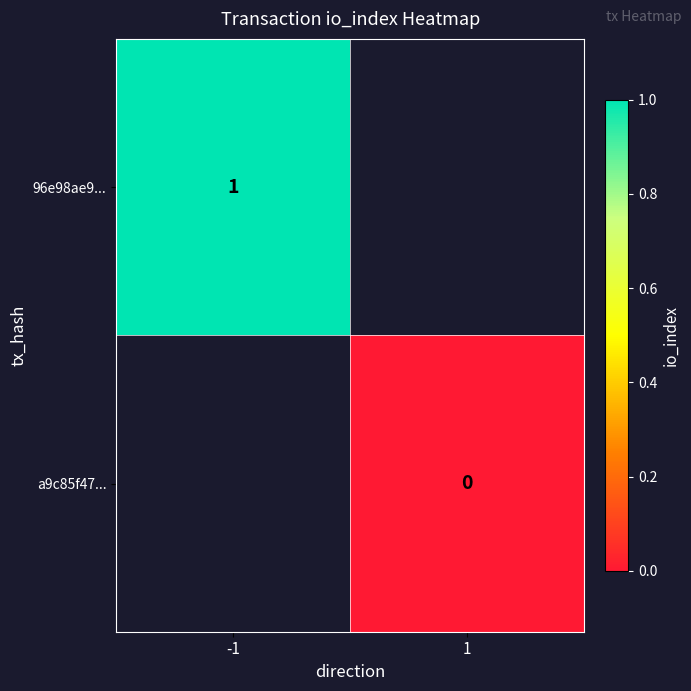

The value of 96e98ae9... at -1 is 2. True or false?

False